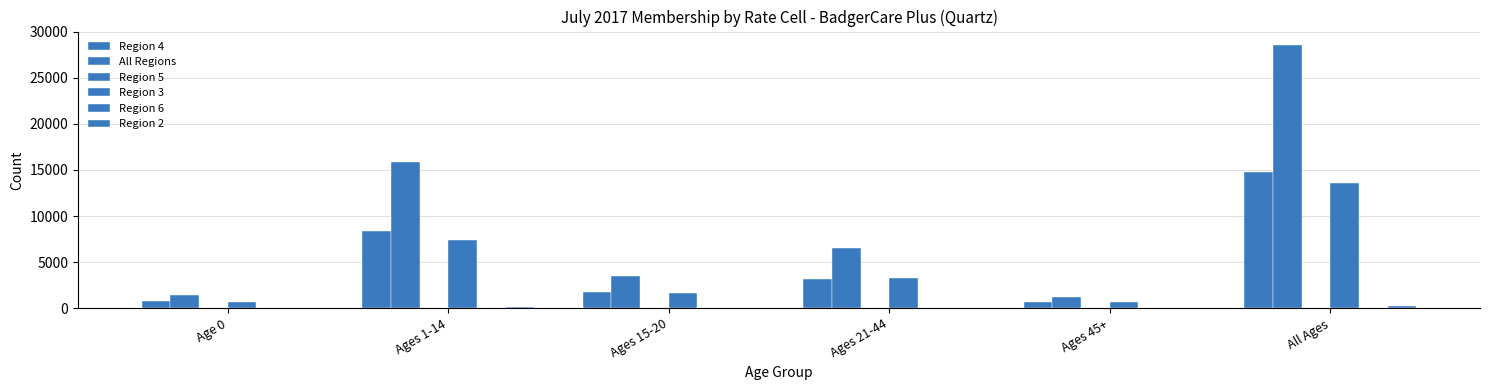

What is the total value across all series at Ages 15-20?

7009